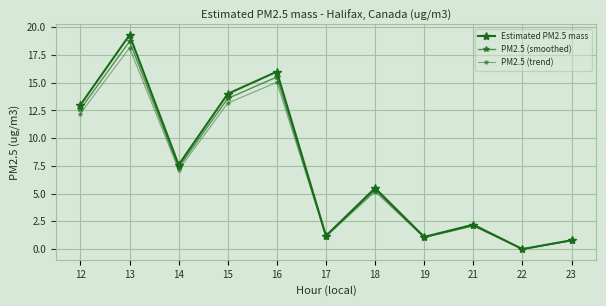

How many distinct data groups are displayed?

3